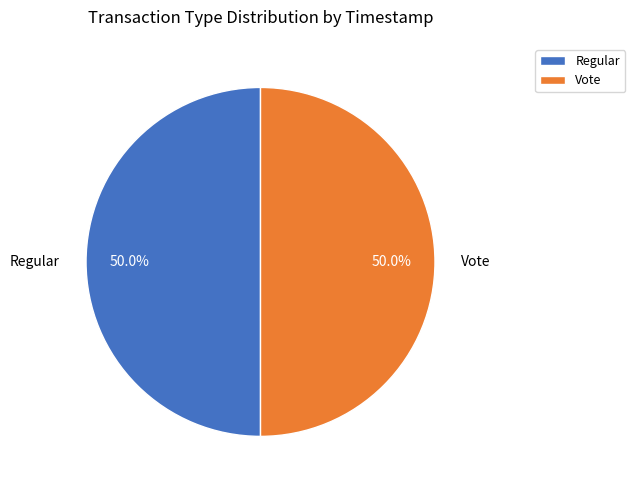

What percentage do Vote and Regular together represent?

100.0%